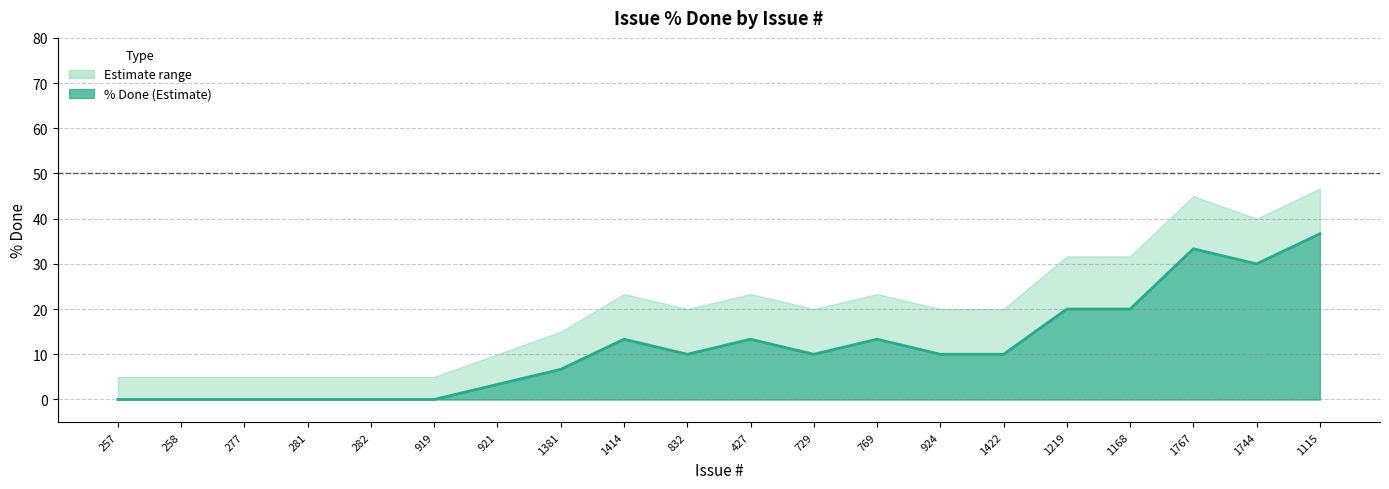

What is the total value across all series at 257?

5